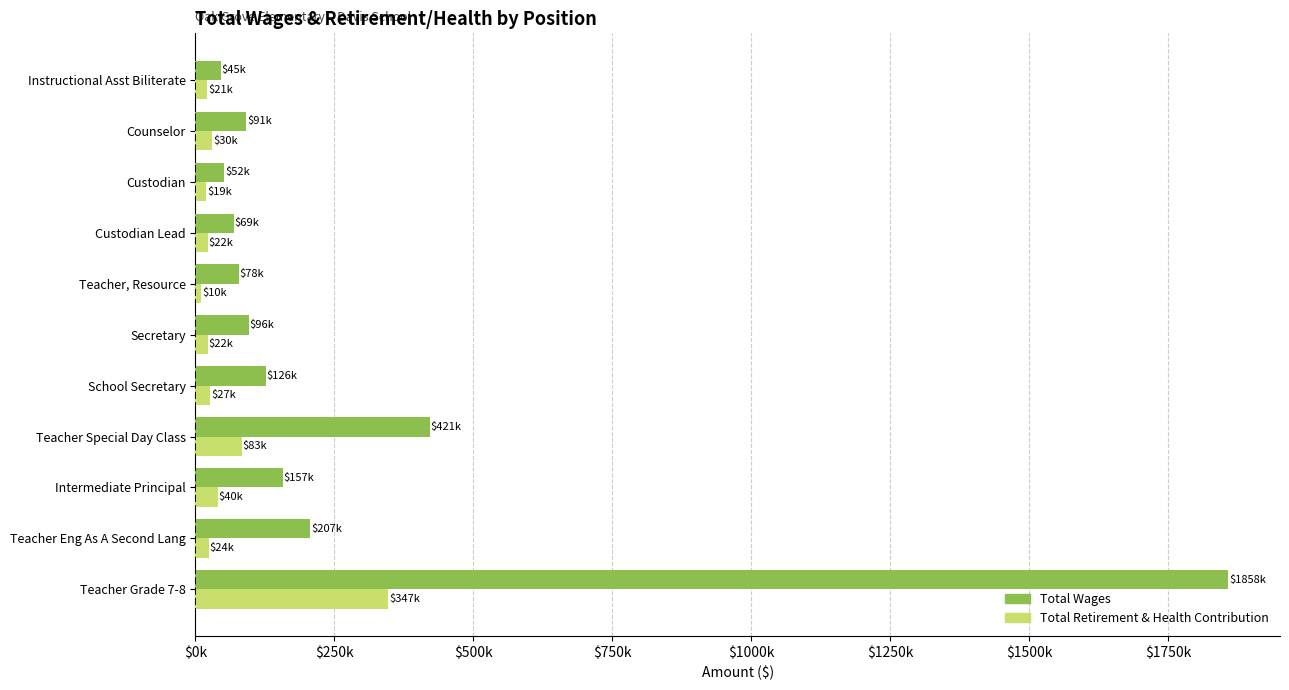

What is the average value of the Total Wages series?

290937